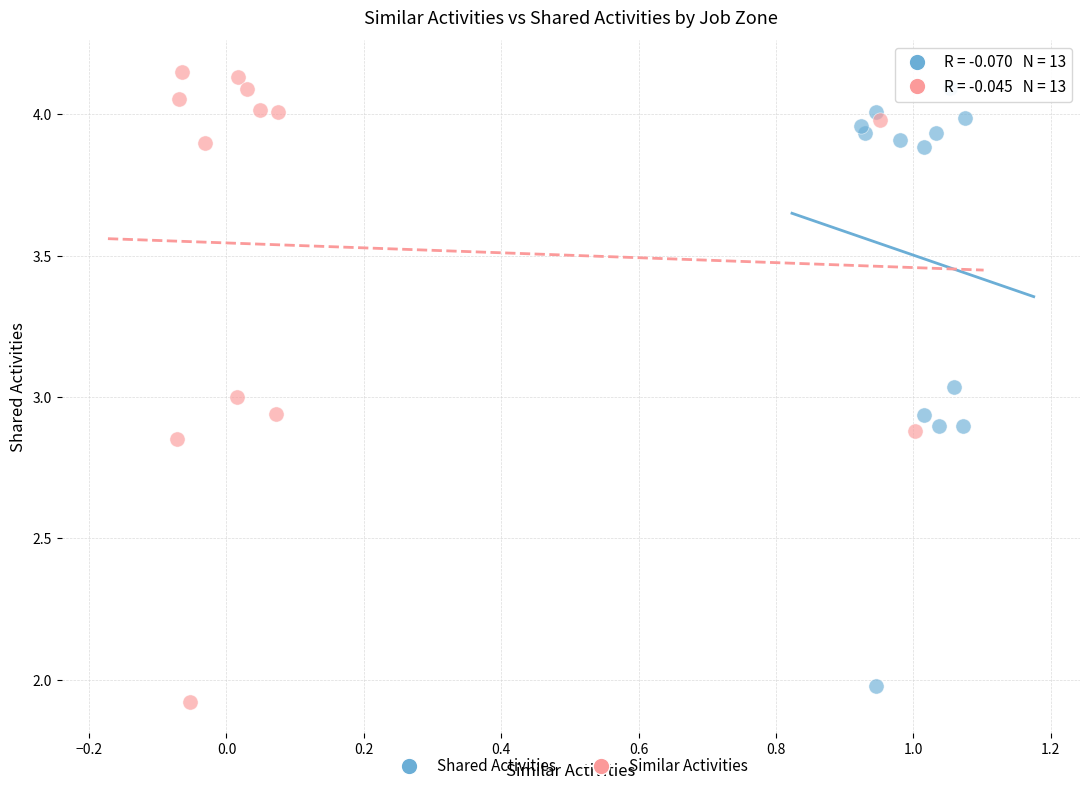

Which series contains the highest Y value?

Similar Activities